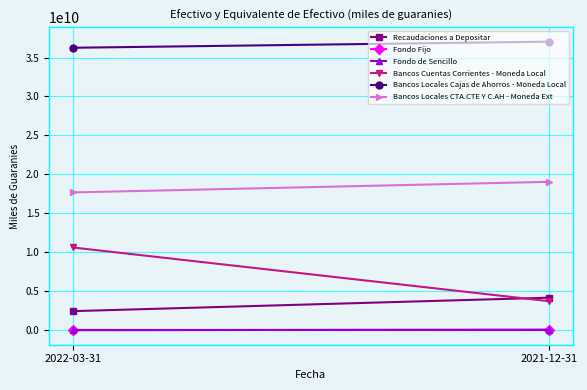

How many lines are shown in the chart?

6